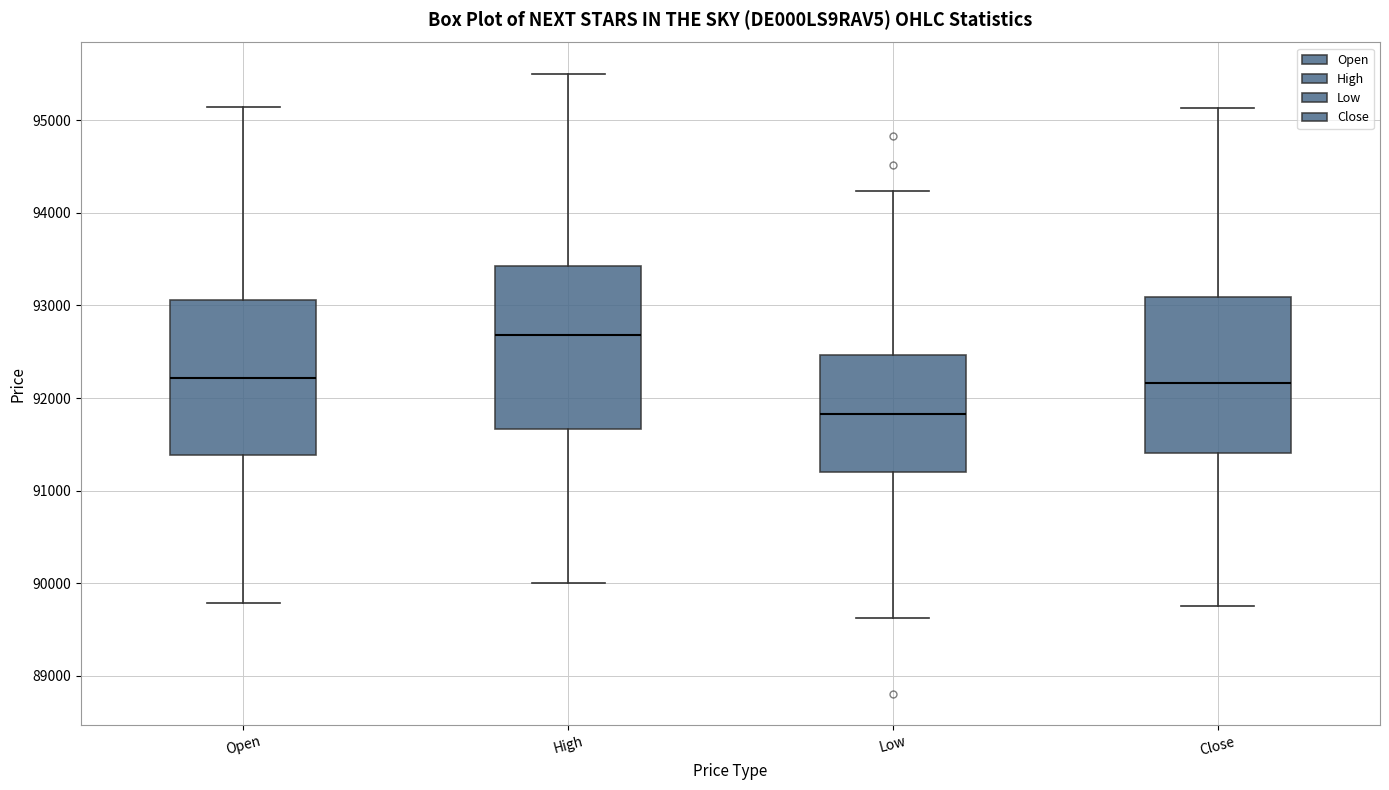

Where does the upper whisker of the box for High end on the y-axis? The values are not printed on the chart, so give them approximately, as read against the axis.

95500